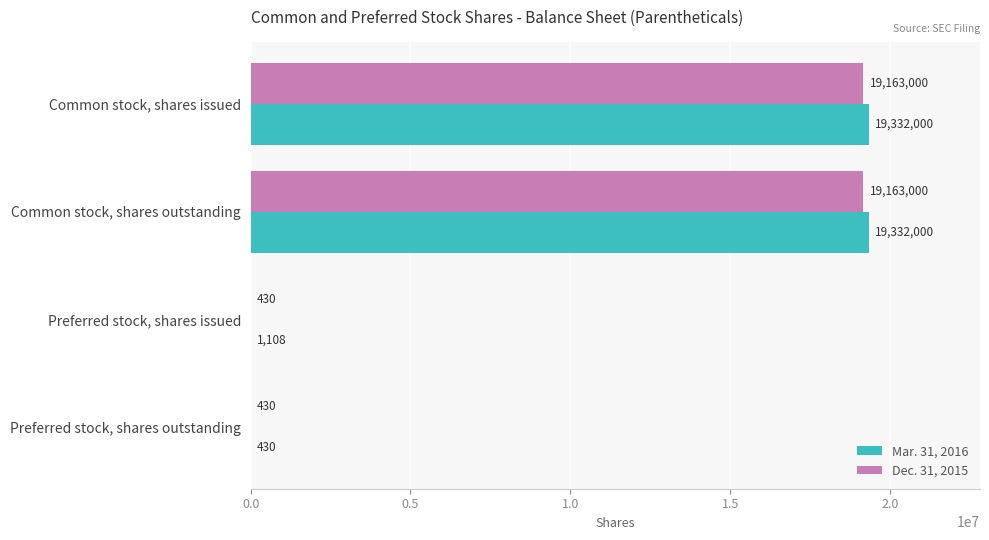

True or false: Dec. 31, 2015 has a value of 8667054 at Common stock, shares outstanding.

False